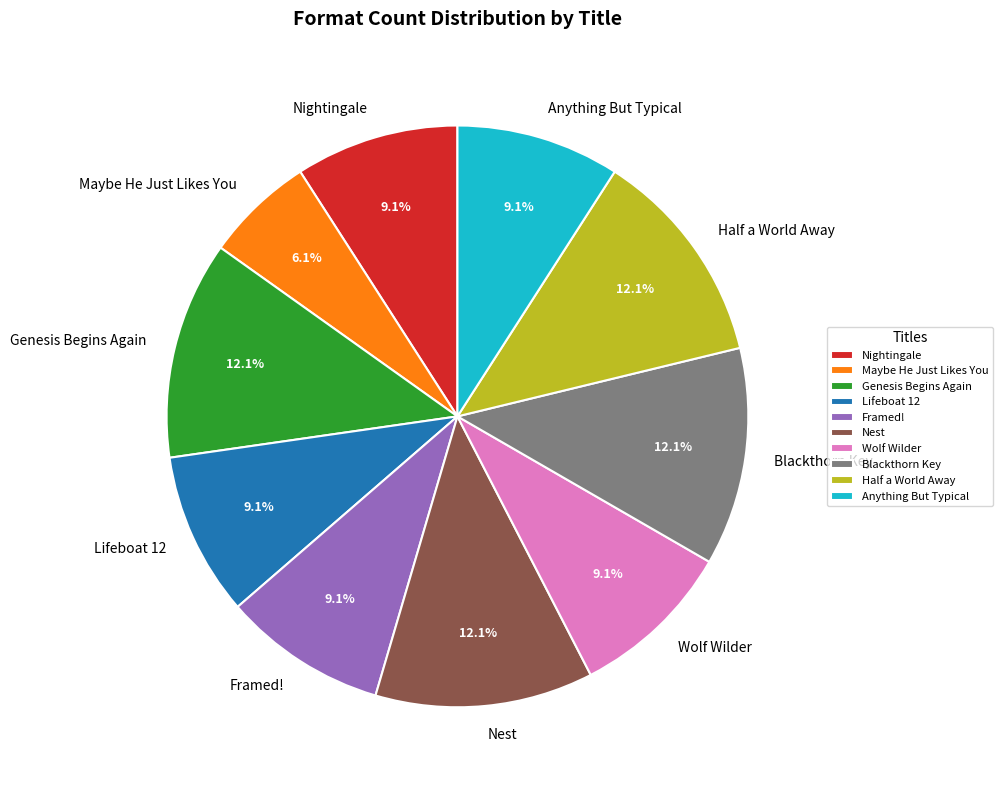

Does Nightingale represent more than half of the total?

No